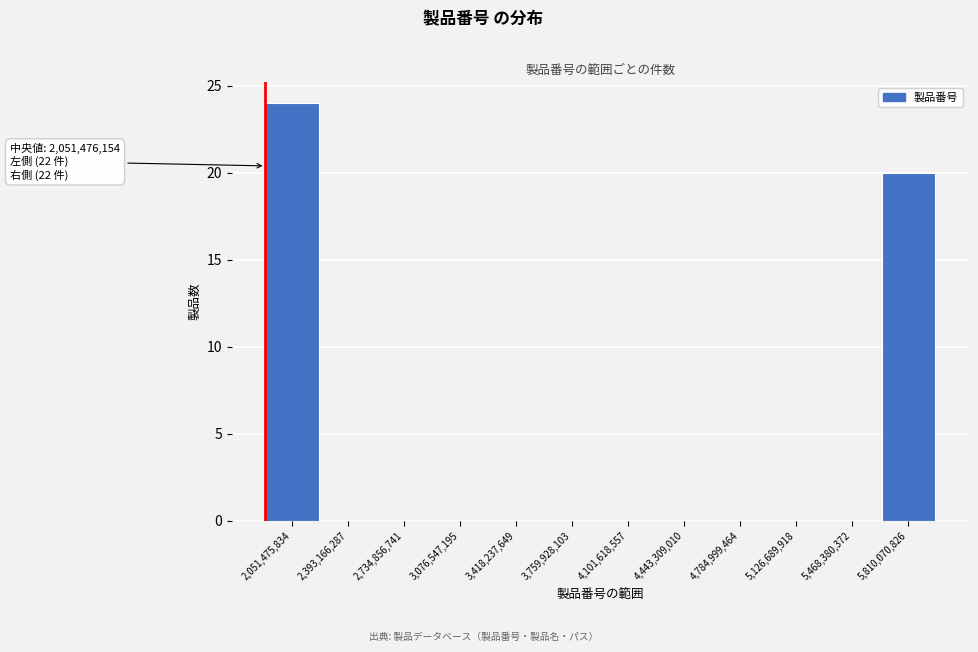

Reading left to right, extract all data points from this chart.

2,051,475,834=24	2,393,166,287=0	2,734,856,741=0	3,076,547,195=0	3,418,237,649=0	3,759,928,103=0	4,101,618,557=0	4,443,309,010=0	4,784,999,464=0	5,126,689,918=0	5,468,380,372=0	5,810,070,826=20